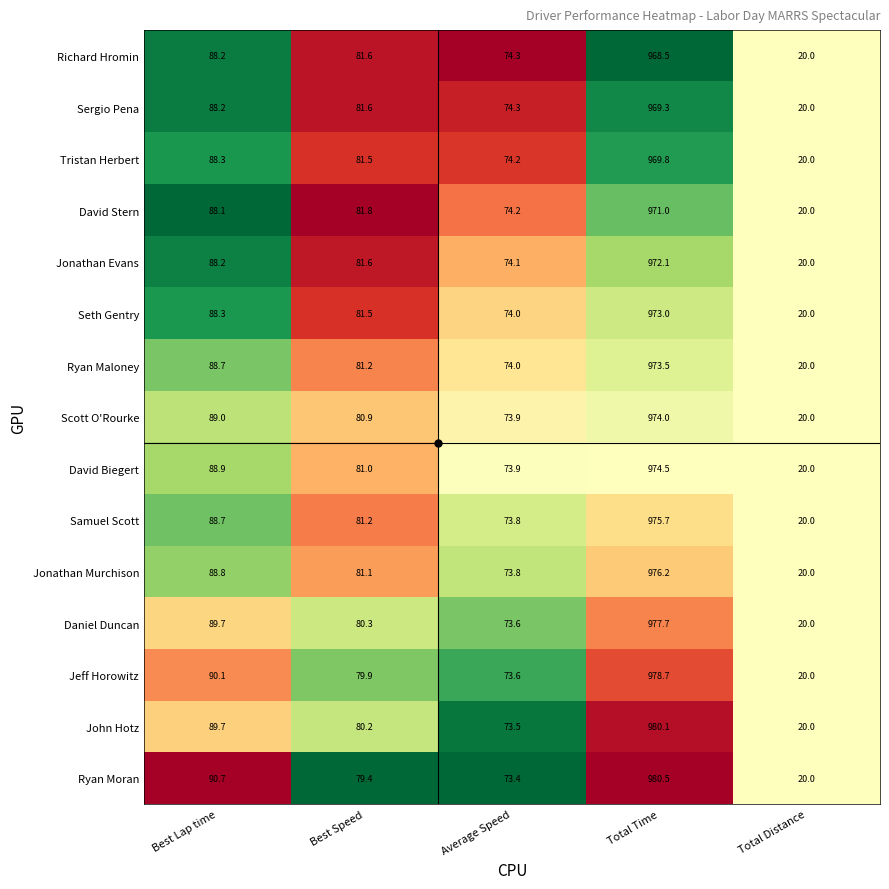

What is the difference between the maximum and minimum values in the Jonathan Evans series?

952.1